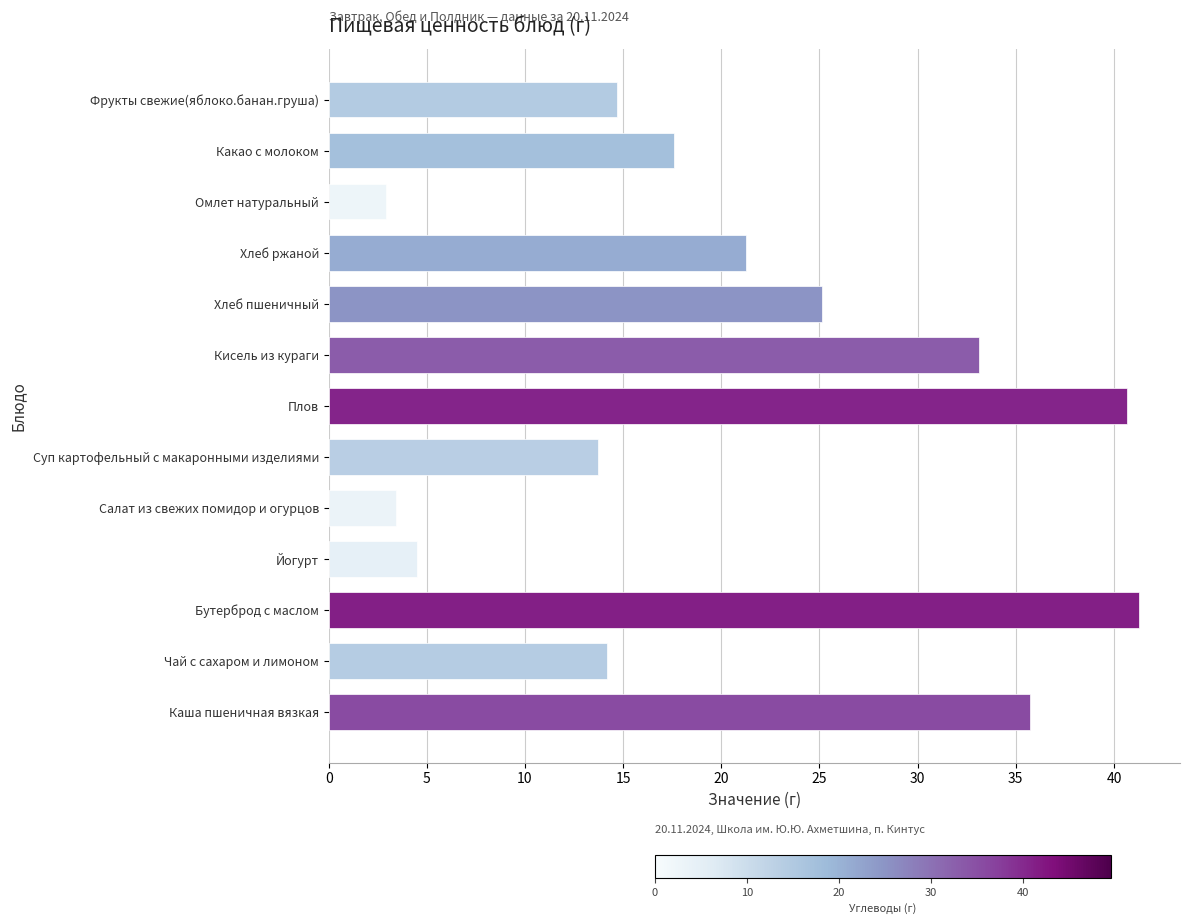

What is the smallest value displayed?

2.9